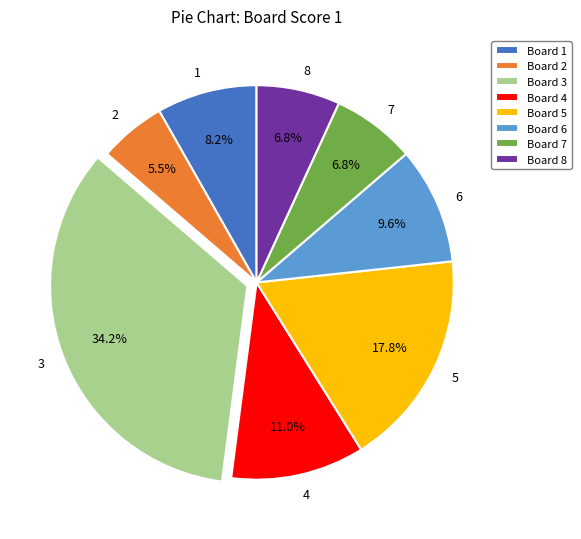

How many segments does this pie chart have?

8